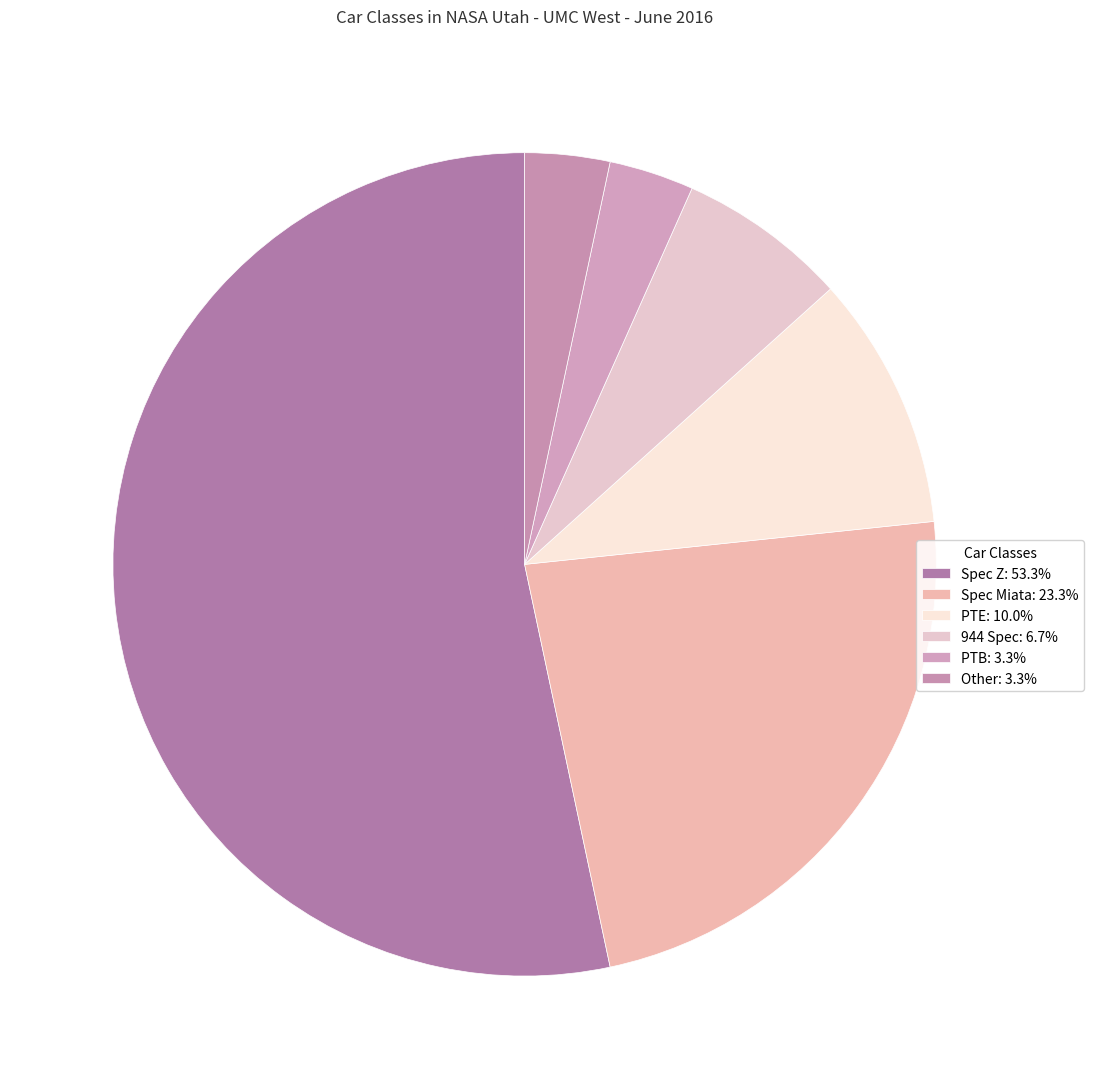

Which slice represents more than half of the pie?

Spec Z